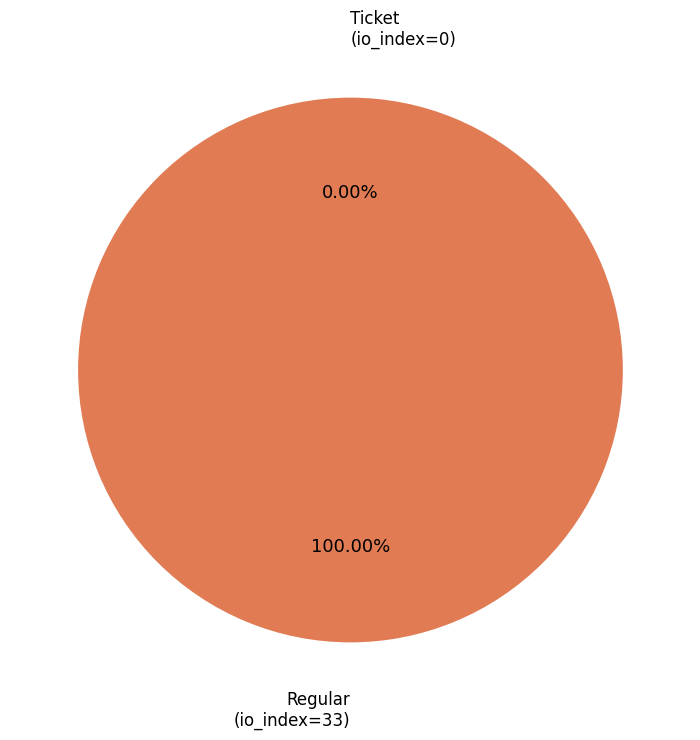

To the nearest percent, what is the difference between the Ticket (io_index=0) and Regular (io_index=33) slice percentages?

100%